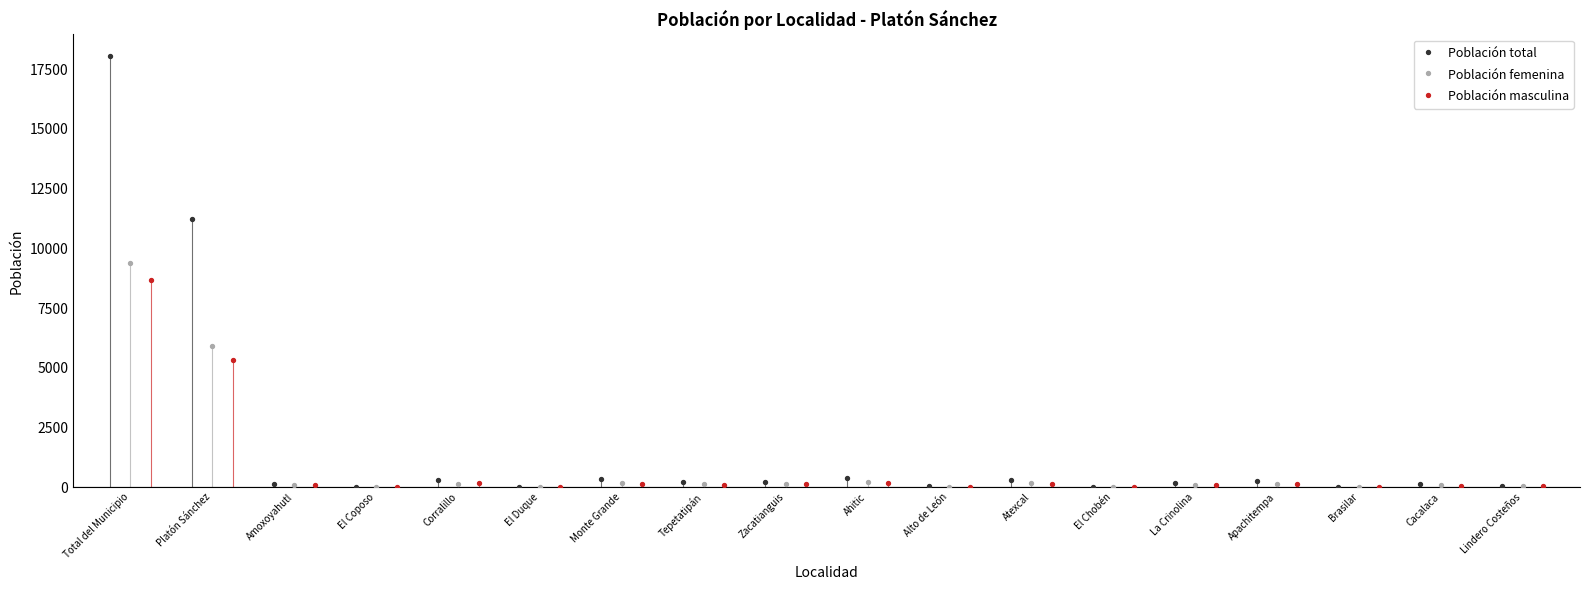

Which series has the largest total across all categories?

Población total